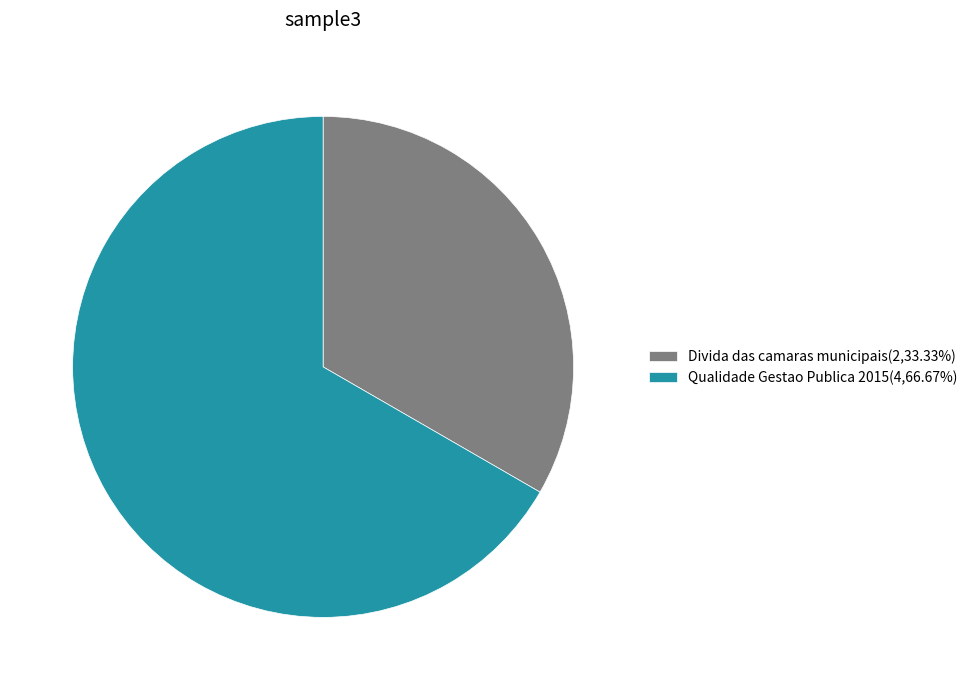

Rank the categories by value from highest to lowest.

Qualidade Gestao Publica 2015, Divida das camaras municipais